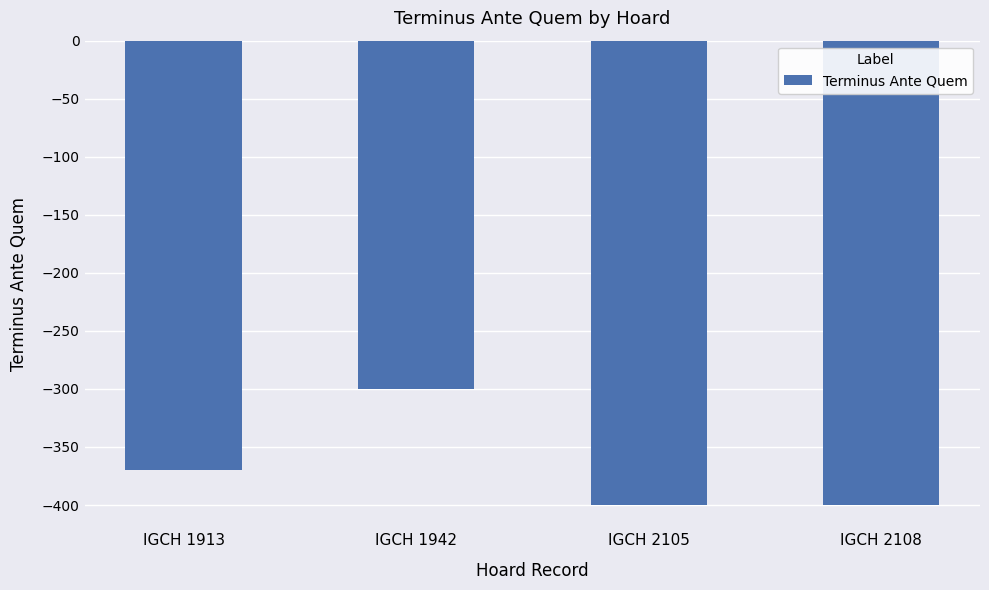

Between IGCH 2105 and IGCH 1942, which is larger?

IGCH 1942